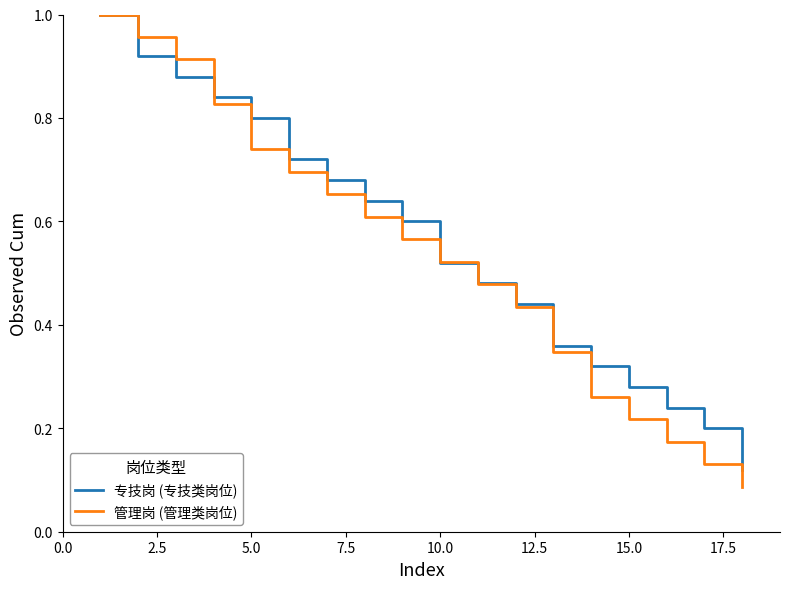

Which series has the largest range (max minus min)?

管理岗 (管理类岗位)